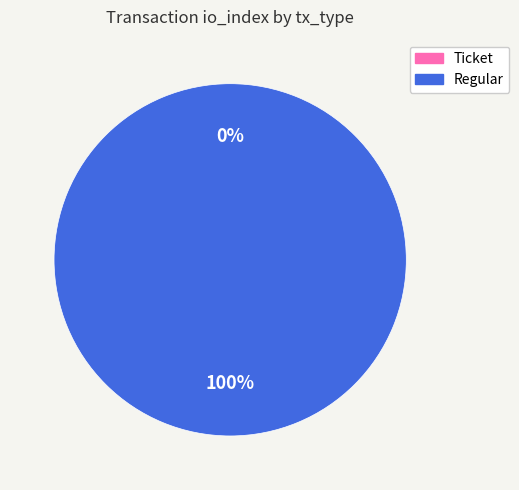

What percentage is NOT represented by Ticket?

100.0%